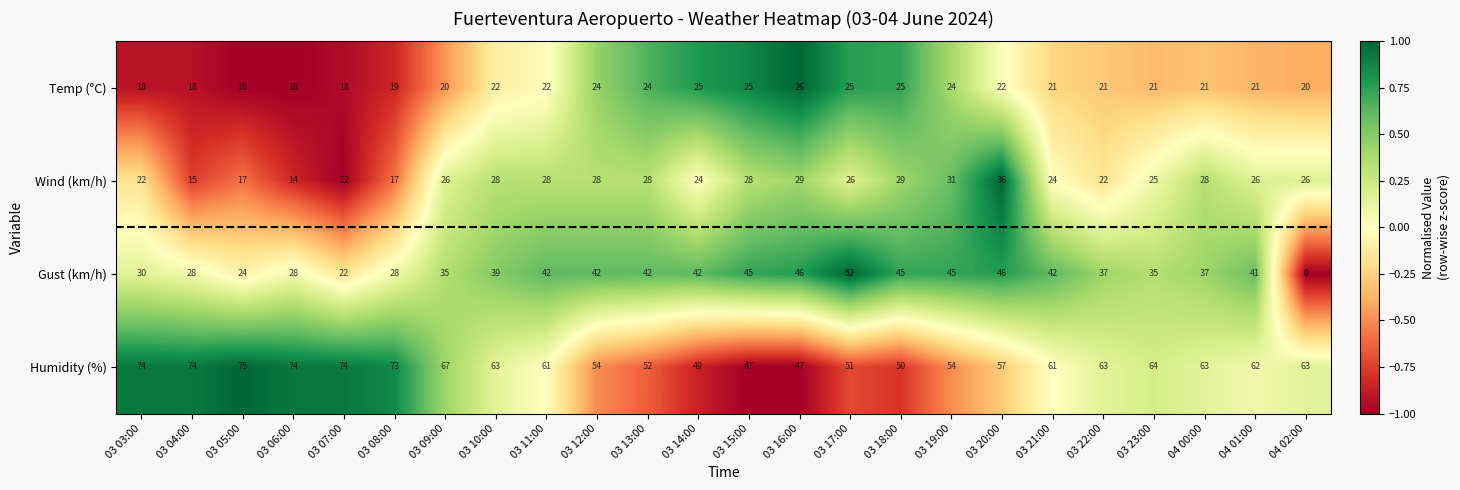

Which series has the widest spread of values?

Gust (km/h)